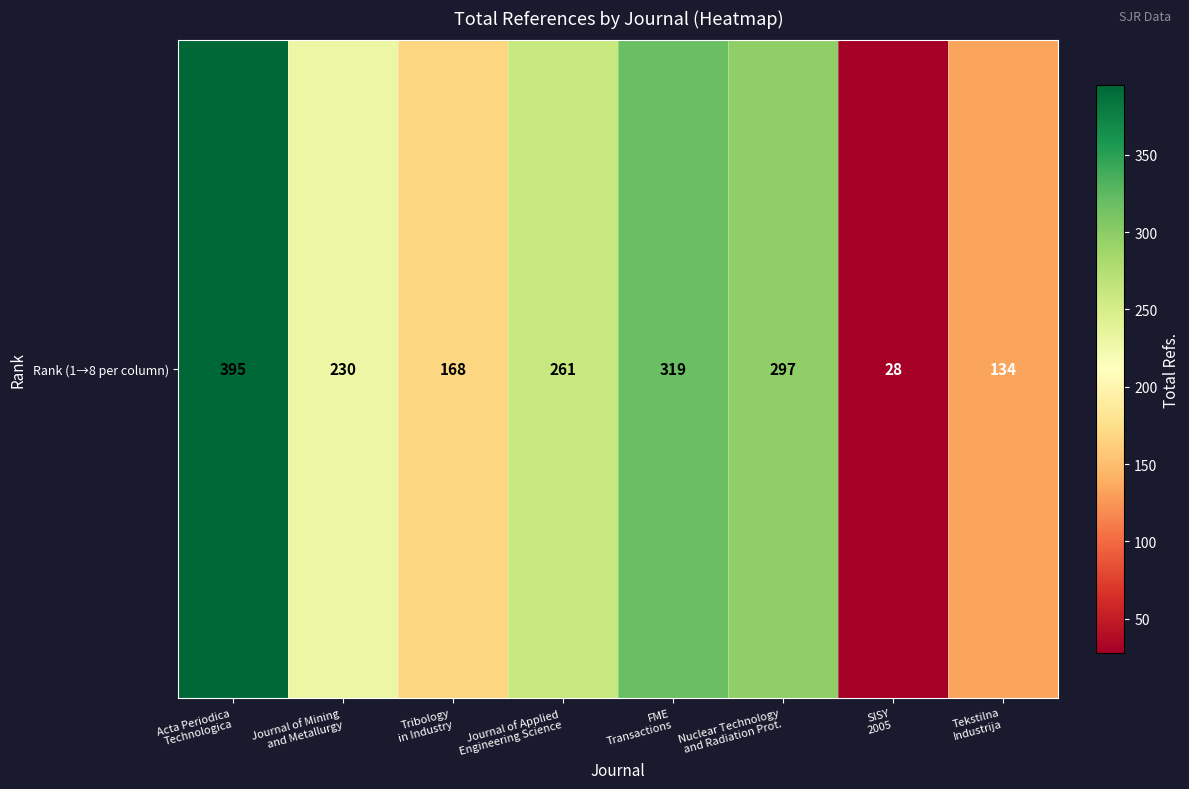

What is the ratio of the value at Acta Periodica
Technologica to the value at Journal of Applied
Engineering Science?

1.5